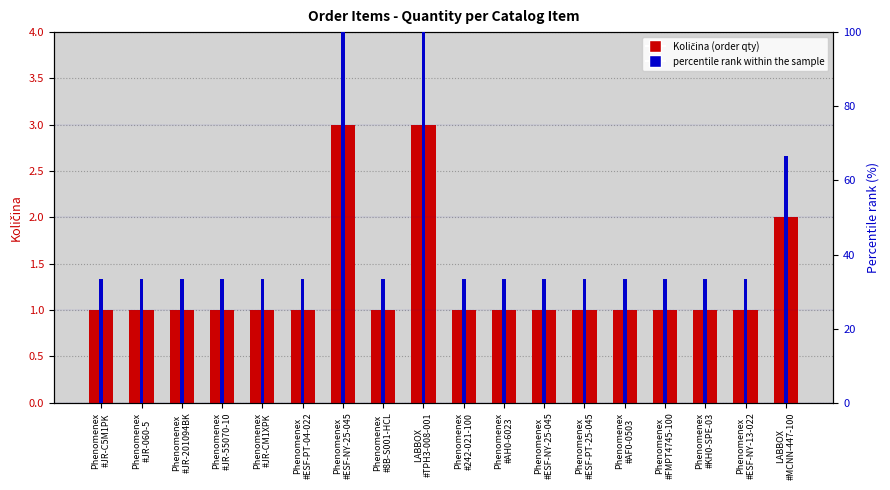

What are all the series names shown in the legend?

Količina (order qty), percentile rank within the sample